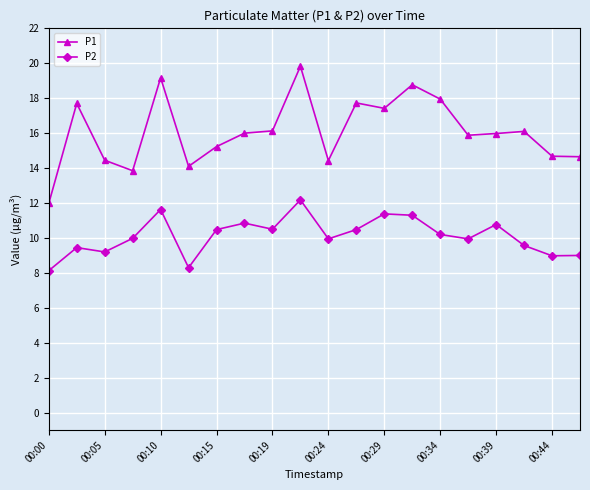

Is this an area chart (filled region under the line)?

No